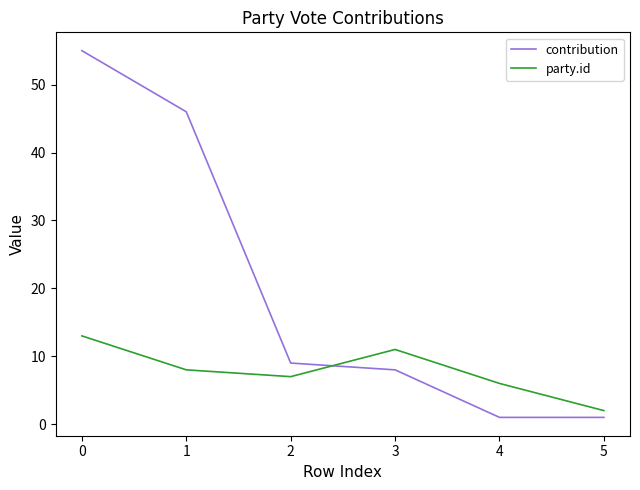

What is the greatest value displayed?

55